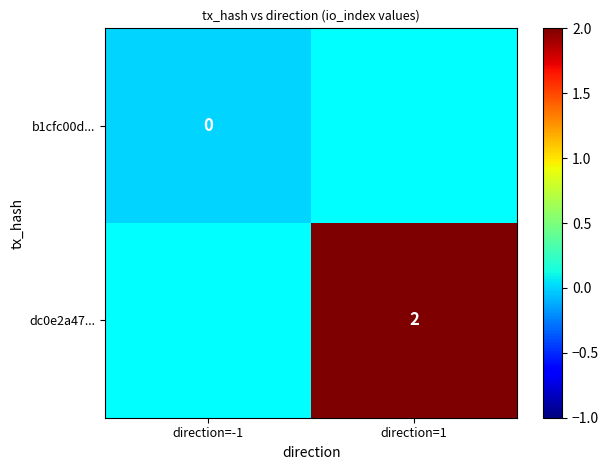

Is the value of b1cfc00d... at direction=-1 greater than the value of dc0e2a47... at direction=1?

No